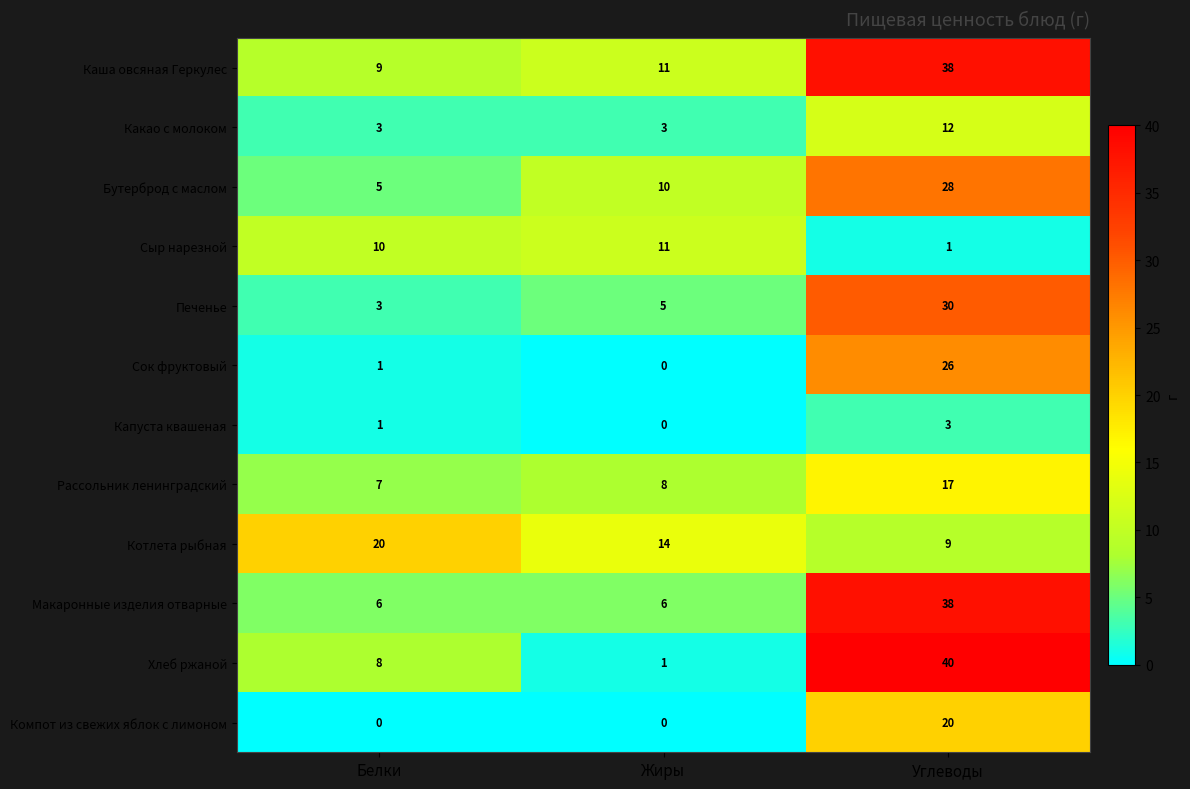

What is the difference between the maximum and minimum values in the Хлеб ржаной series?

39